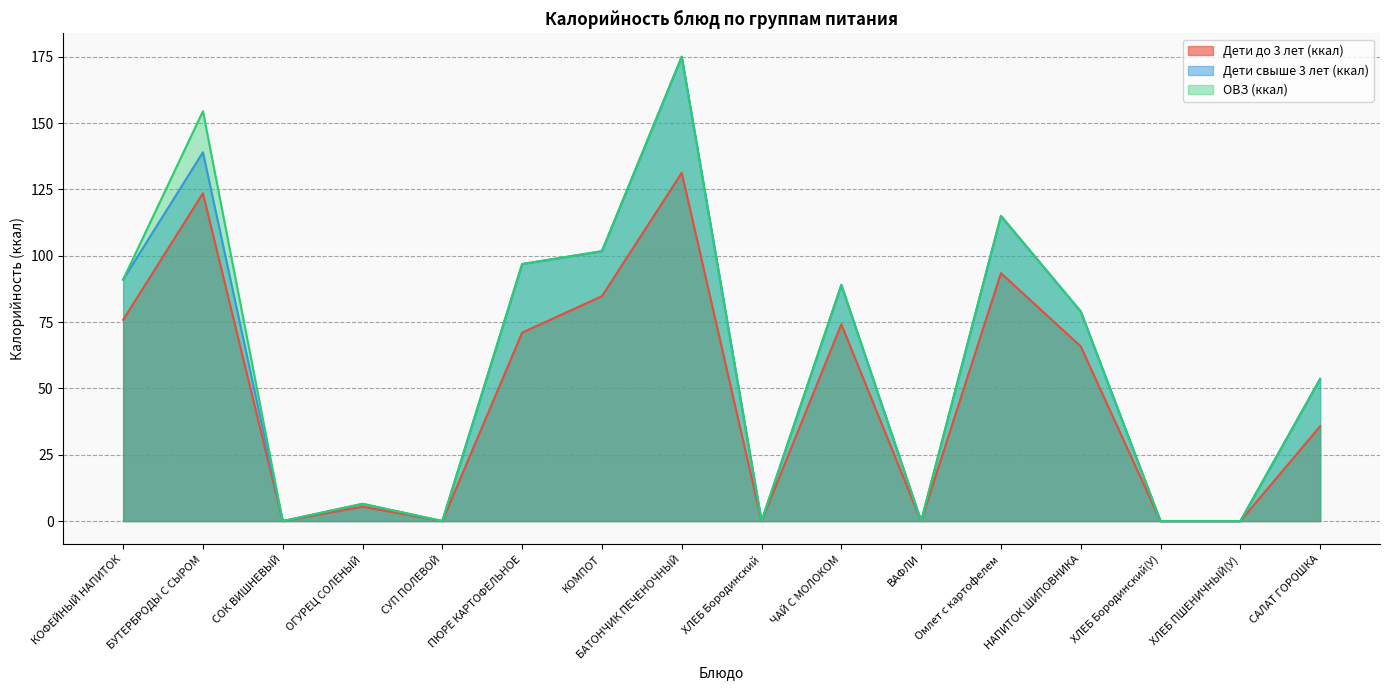

Between БАТОНЧИК ПЕЧЕНОЧНЫЙ and НАПИТОК ШИПОВНИКА, which is larger?

БАТОНЧИК ПЕЧЕНОЧНЫЙ